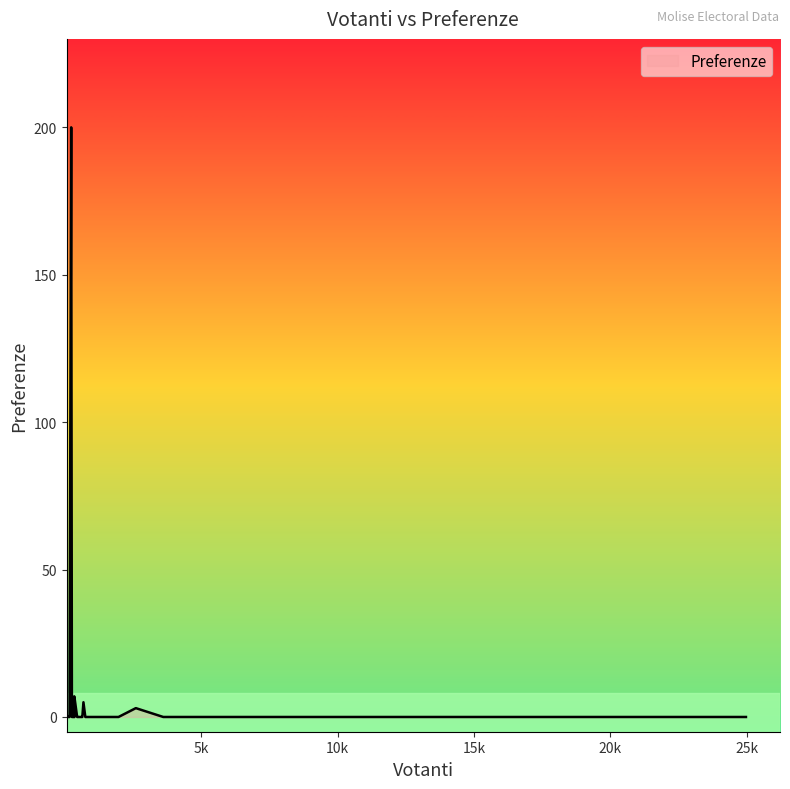

What is the greatest value displayed?

200